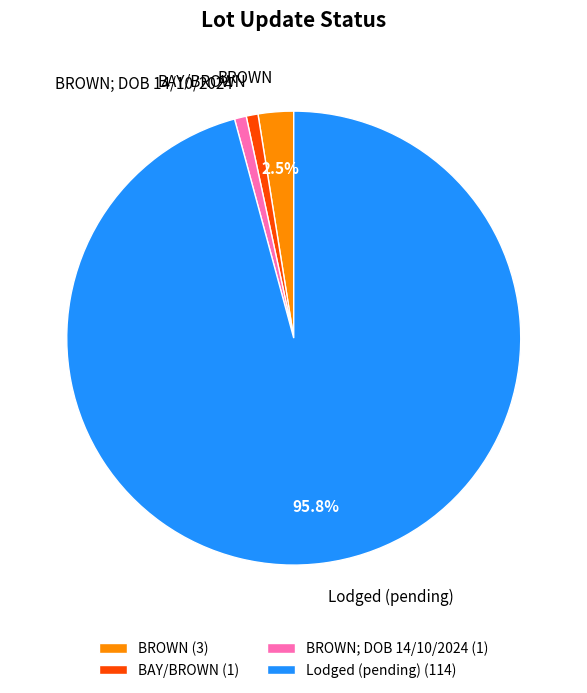

Is there a majority slice in this chart?

Yes